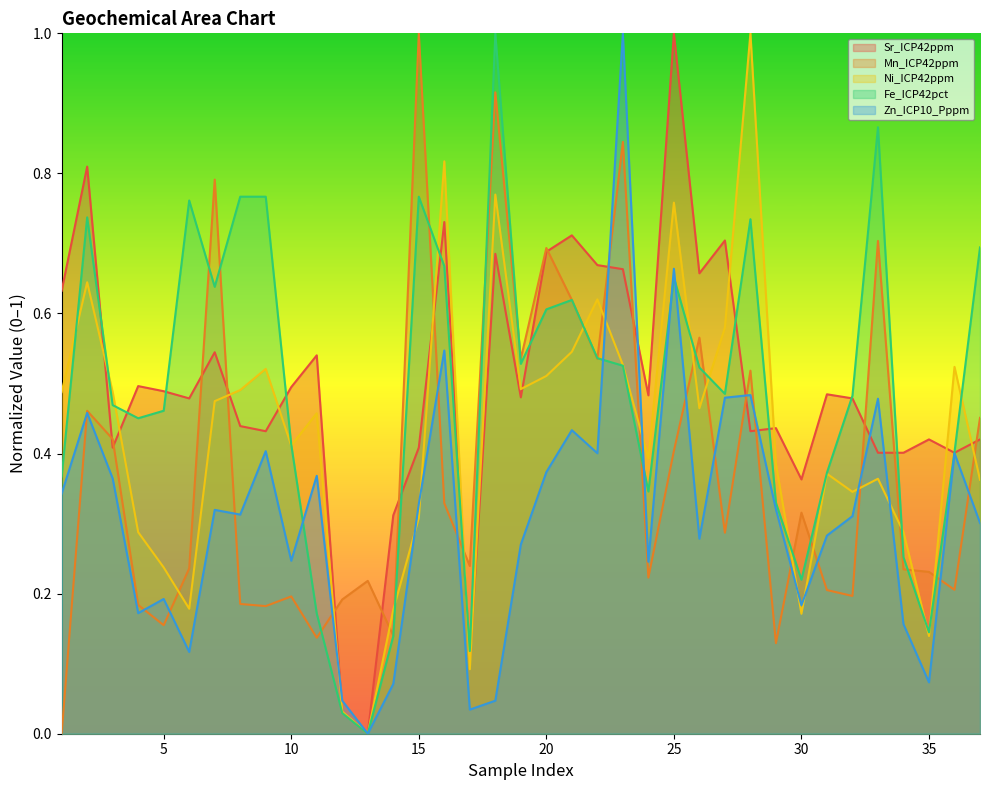

Where is the first local minimum for Sr_ICP42ppm?

3